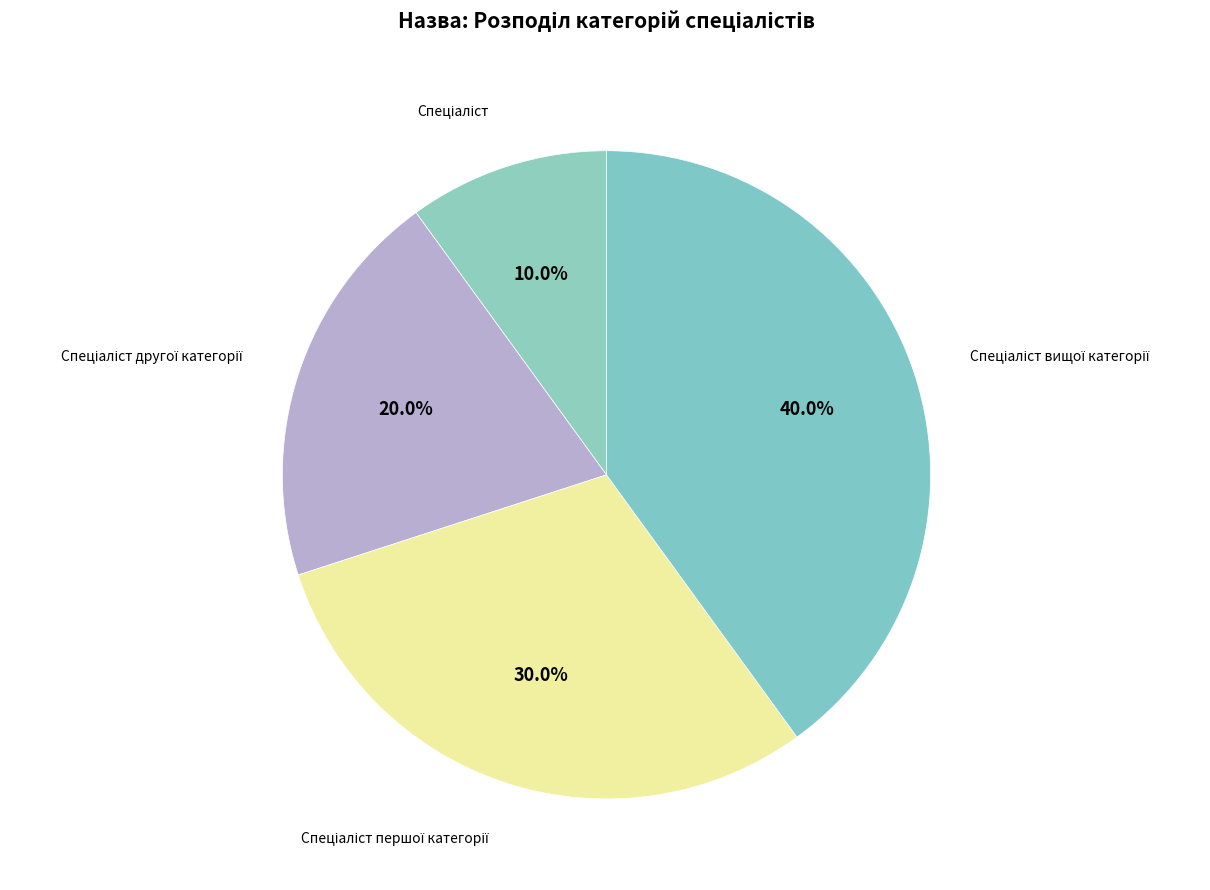

How many slices are in this pie chart?

4